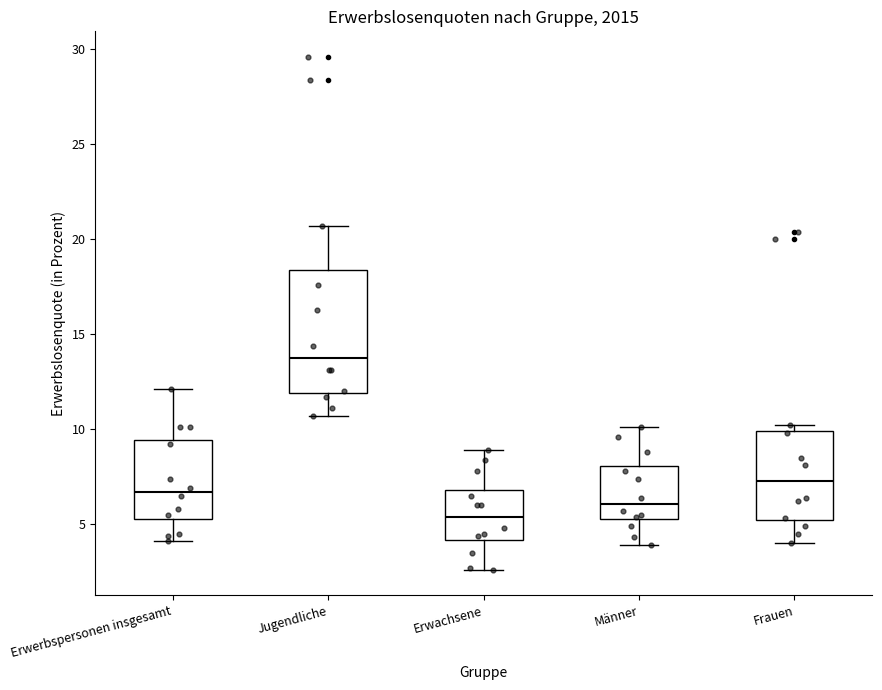

Reading left to right, read every box against the y-axis: the position of its median line, the range the box covers, and the ends of its whiskers. The values are not printed on the chart, so give them approximately, as read against the axis.

Erwerbspersonen insgesamt: median 6.5, box 5.5 to 9.5, whiskers 4.0 to 12.0
Jugendliche: median 14.0, box 12.0 to 18.5, whiskers 10.5 to 20.5
Erwachsene: median 5.5, box 4.0 to 7.0, whiskers 2.5 to 9.0
Männer: median 6.0, box 5.5 to 8.0, whiskers 4.0 to 10.0
Frauen: median 7.5, box 5.0 to 10.0, whiskers 4.0 to 10.0 (just above the box's upper edge)